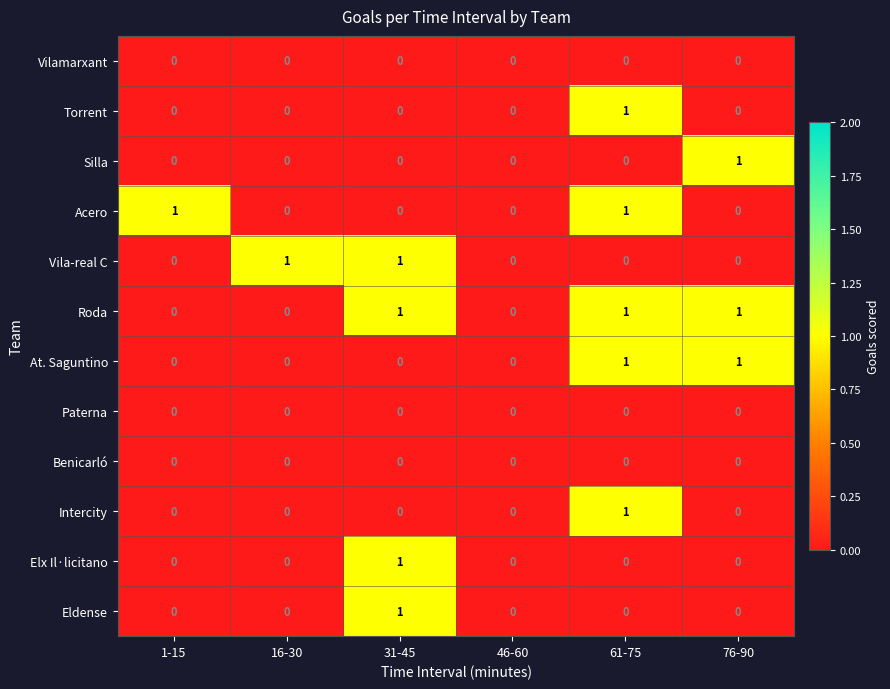

Which category has the highest value in the Eldense series?

31-45